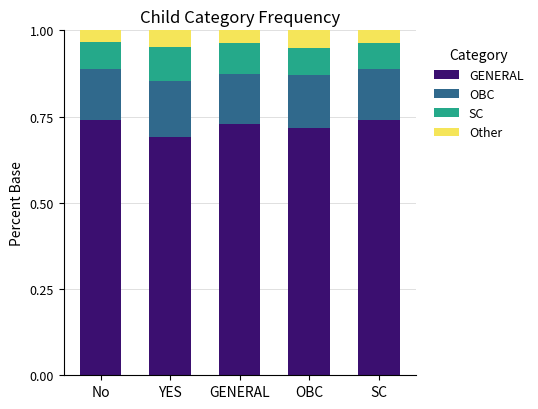

The GENERAL series shows 0.2 at YES. True or false?

False